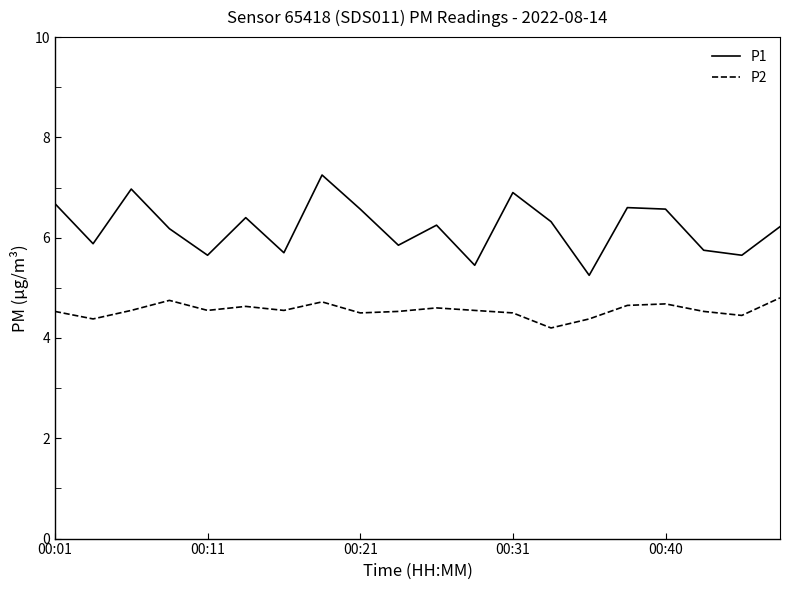

True or false: P2 and P1 cross at least once.

False